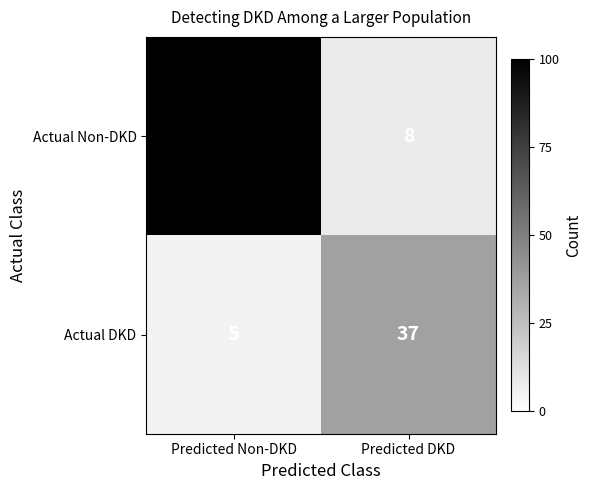

Read the Actual DKD value at Predicted Non-DKD, to the nearest 5.

5